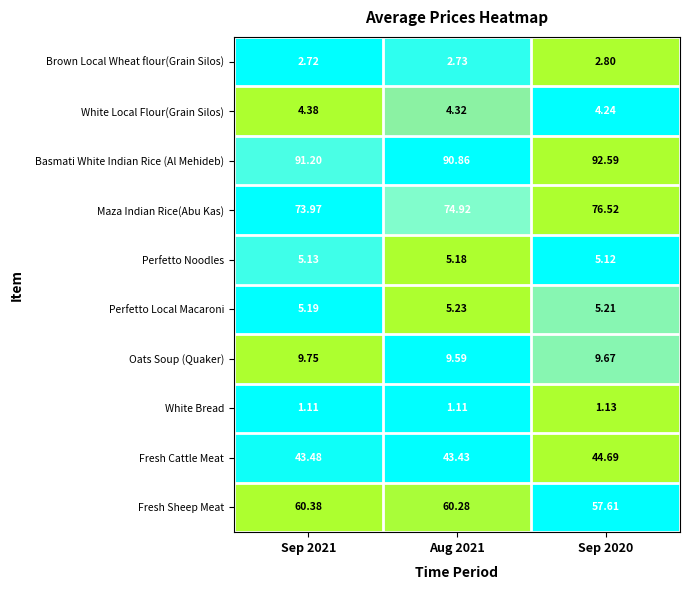

Rank the series at Sep 2020 from lowest to highest value.

White Bread, Brown Local Wheat flour(Grain Silos), White Local Flour(Grain Silos), Perfetto Noodles, Perfetto Local Macaroni, Oats Soup (Quaker), Fresh Cattle Meat, Fresh Sheep Meat, Maza Indian Rice(Abu Kas), Basmati White Indian Rice (Al Mehideb)